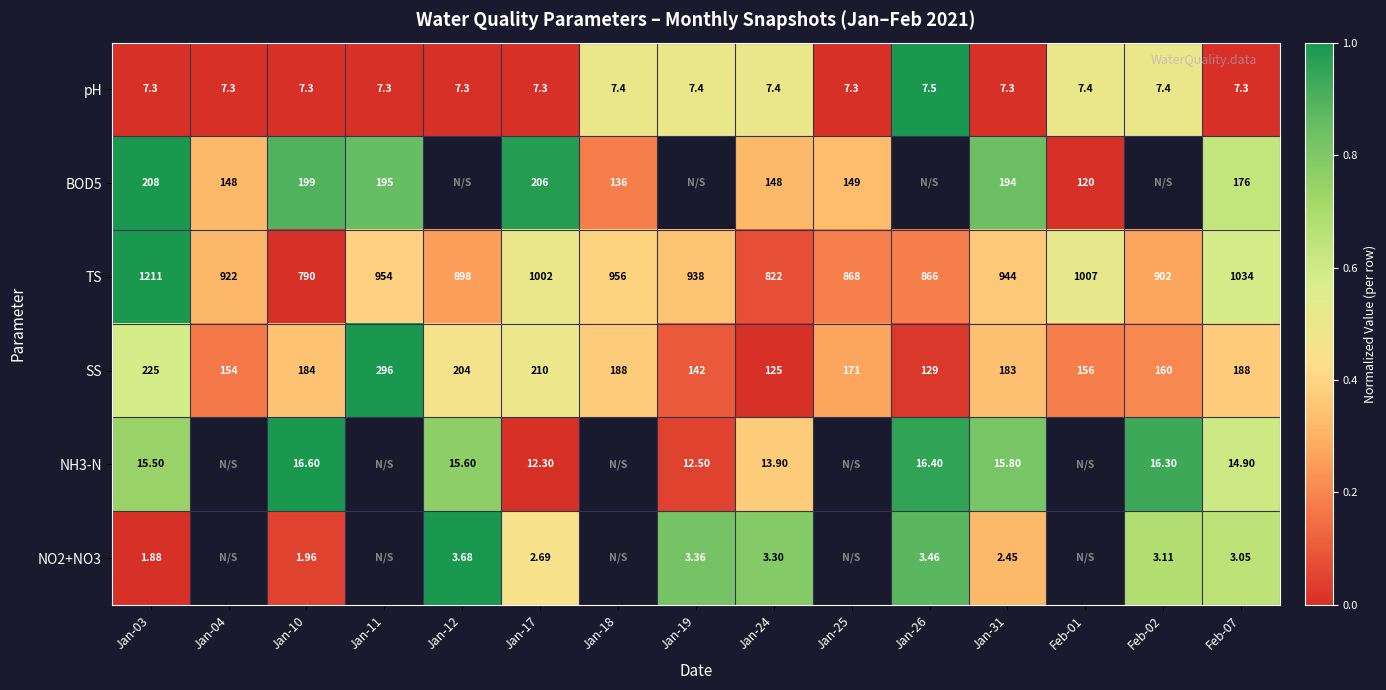

At which category does the chart reach its minimum across all series?

Jan-03